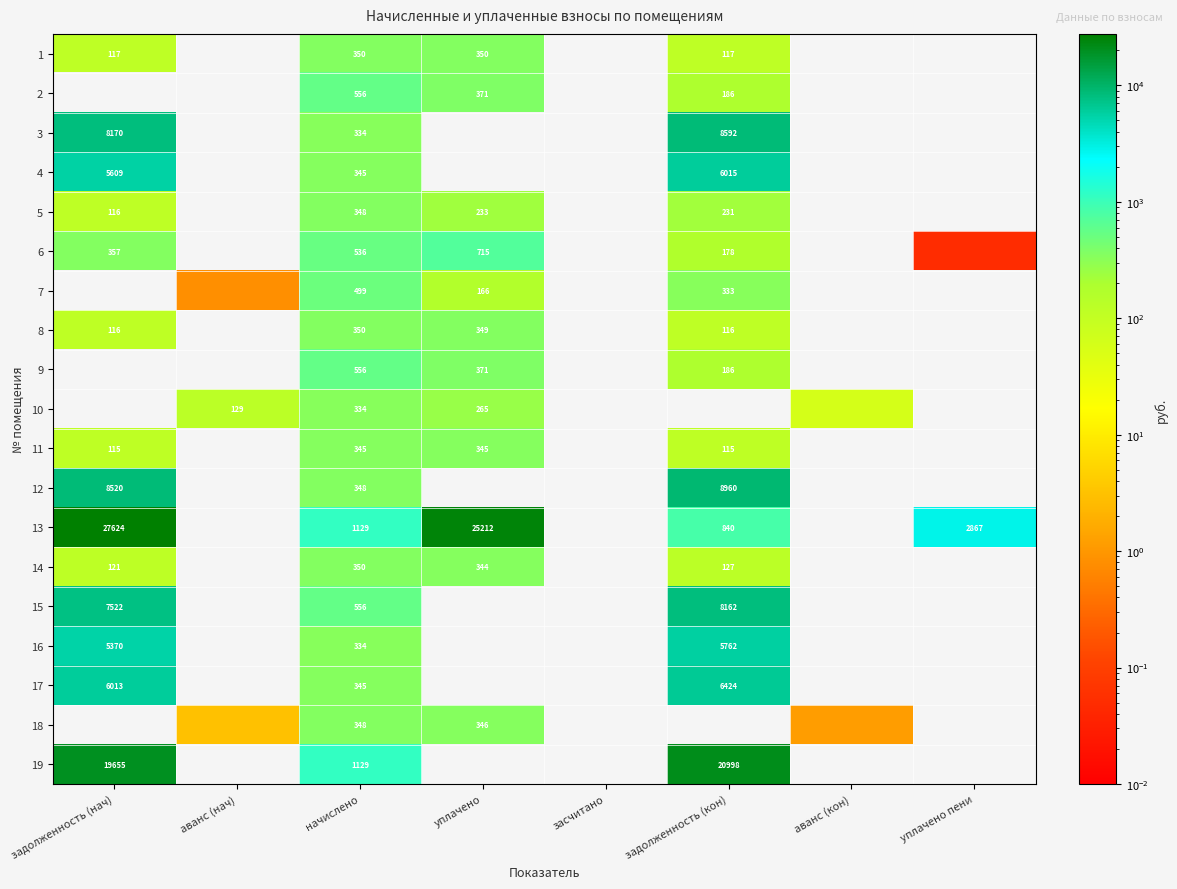

The value of 13 at уплачено is 11195.0. True or false?

False